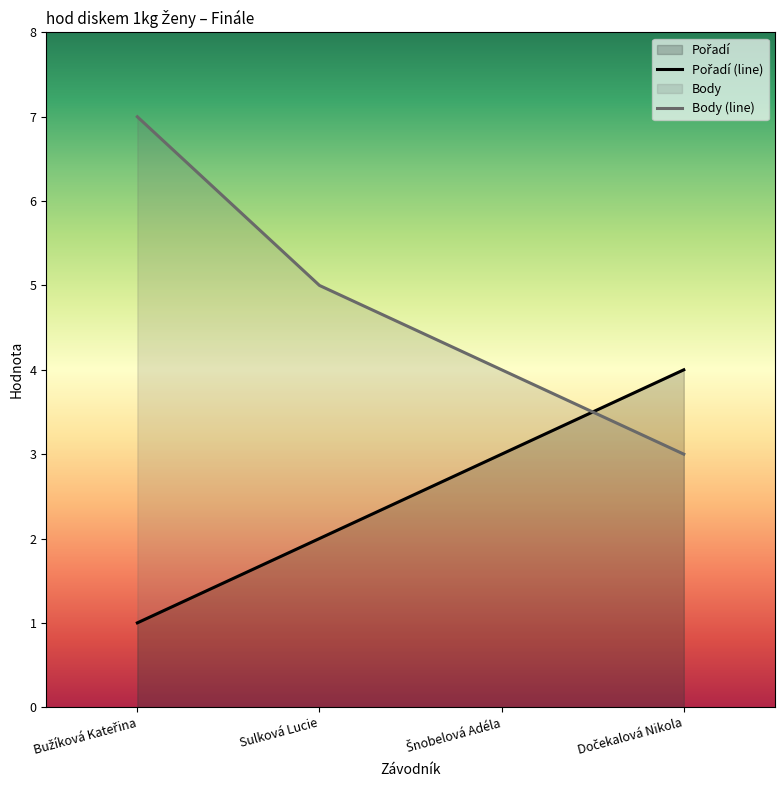

How many series are shown in this chart?

2